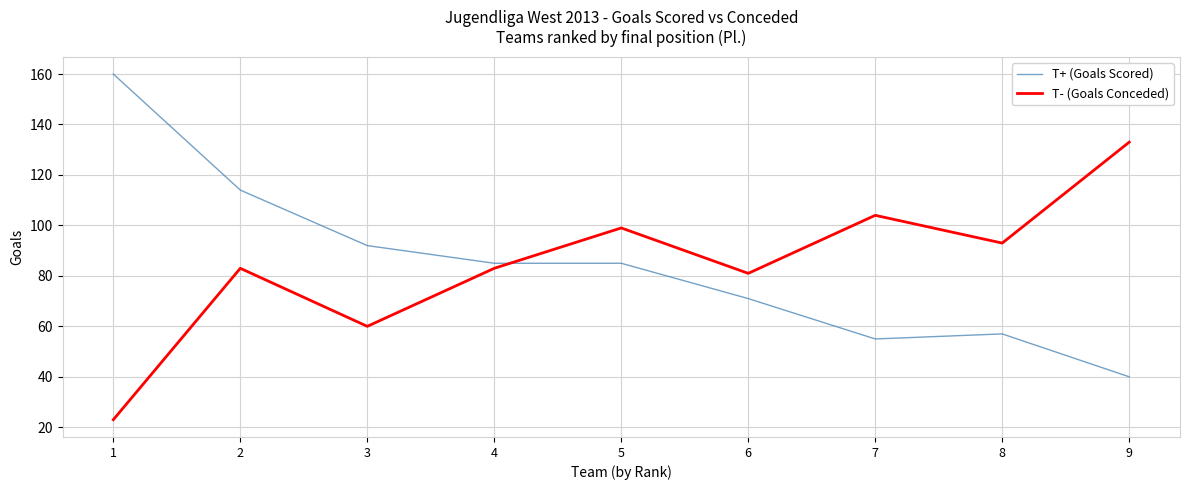

Which category has the highest value in the T- (Goals Conceded) series?

9